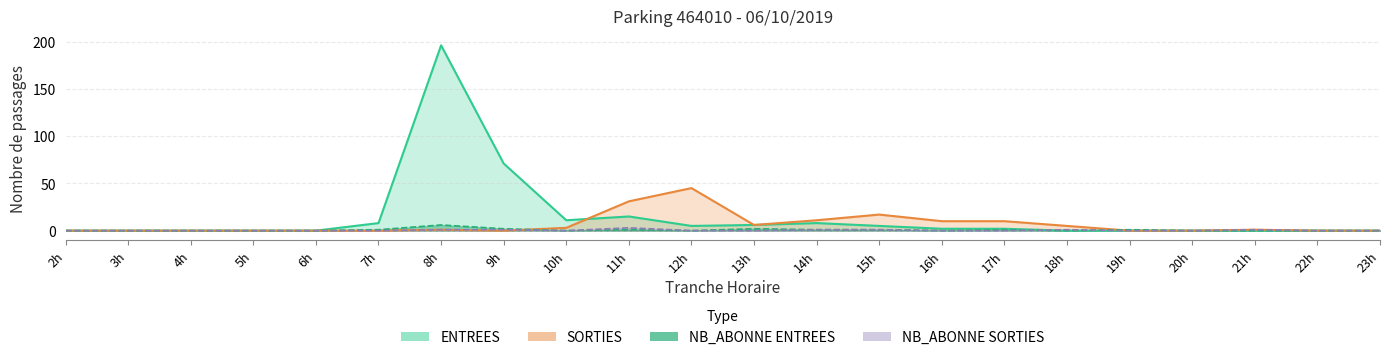

True or false: SORTIES has more than 0 points higher than both neighbors.

True